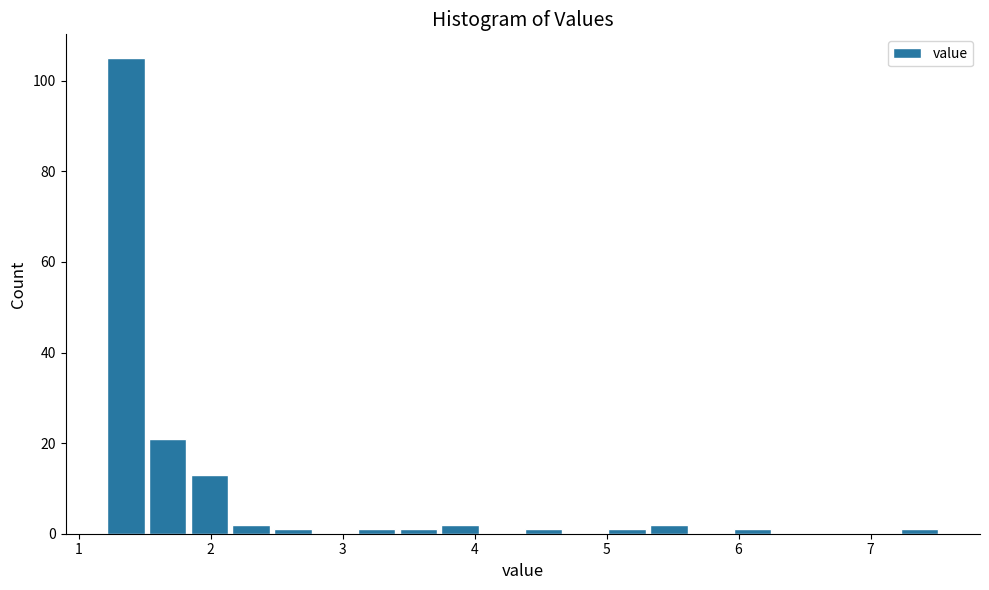

Around what value on the x-axis is the tallest bar? Give the approximate position of its centre, as read against the axis.

1.4